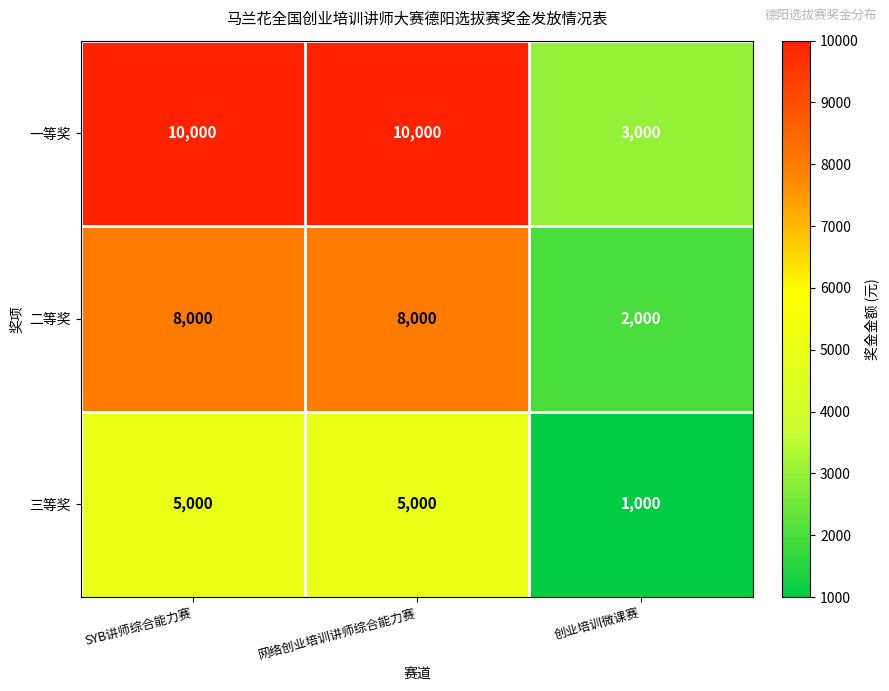

What is the spread (max minus min) of values at SYB讲师综合能力赛?

5000